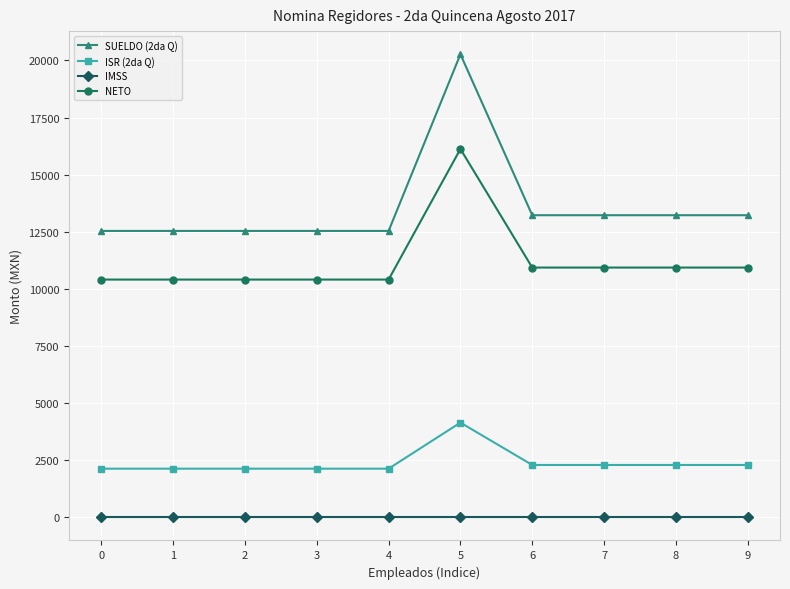

Rank the series at 6 from highest to lowest value.

SUELDO (2da Q), NETO, ISR (2da Q), IMSS